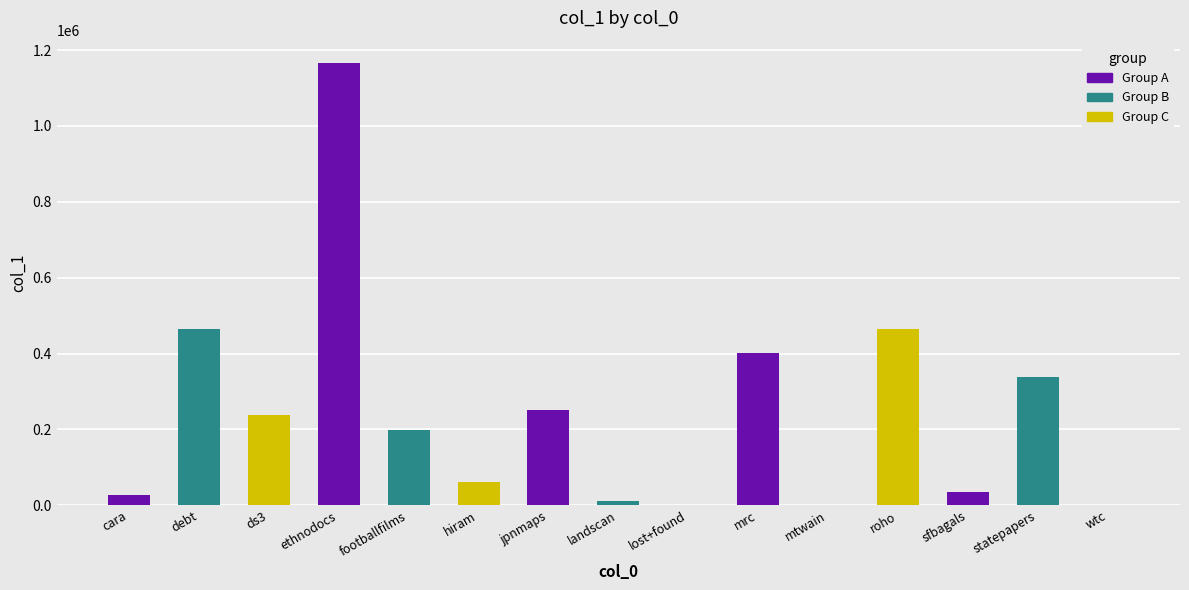

What value does the data have at mrc?

400201